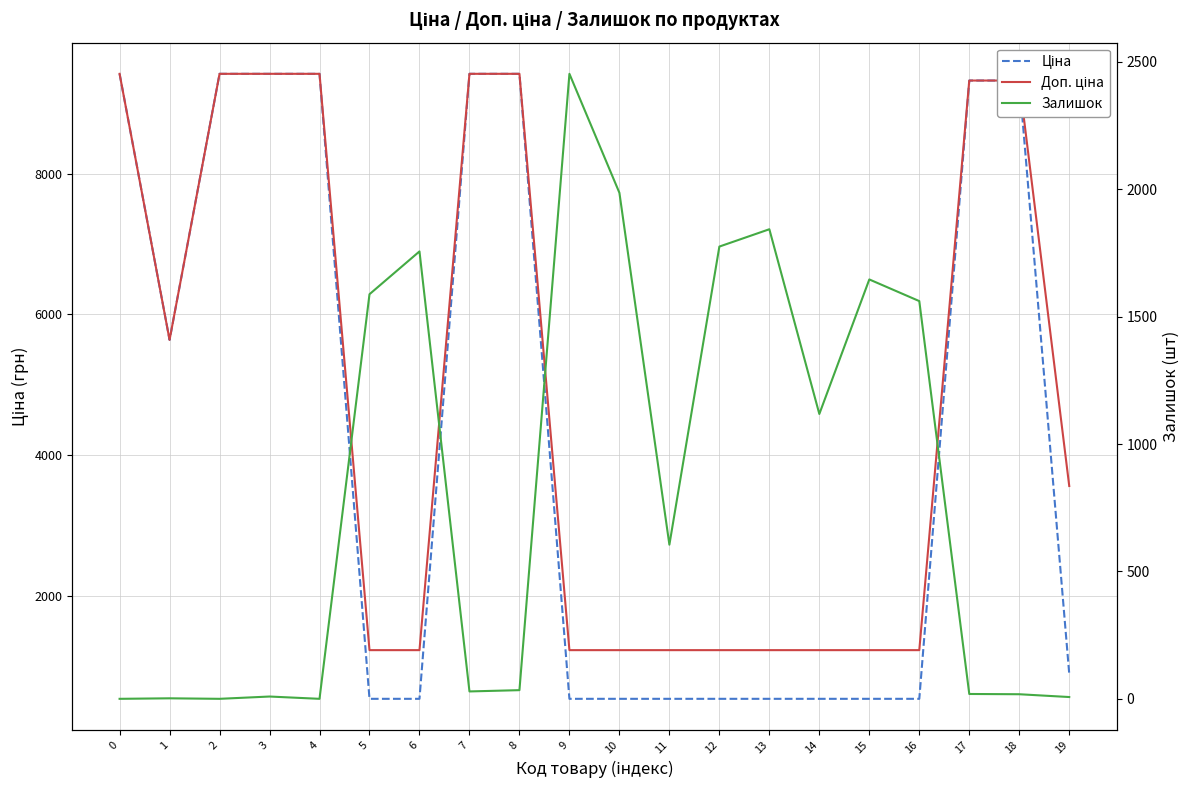

Which series has the widest spread of values?

Ціна